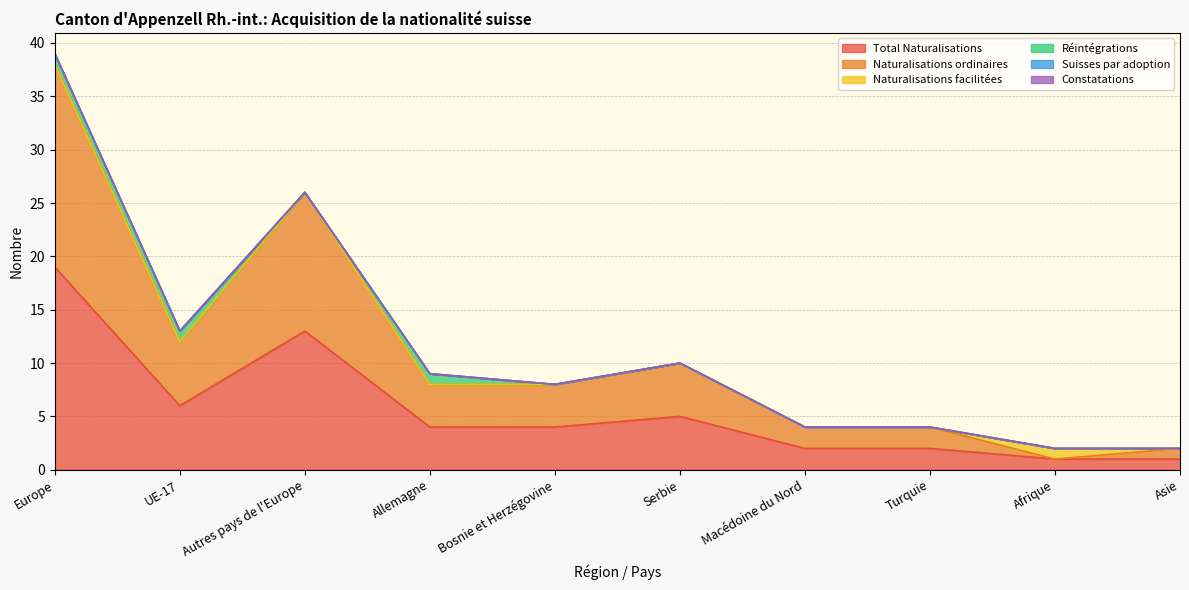

What position from the left is Asie?

10